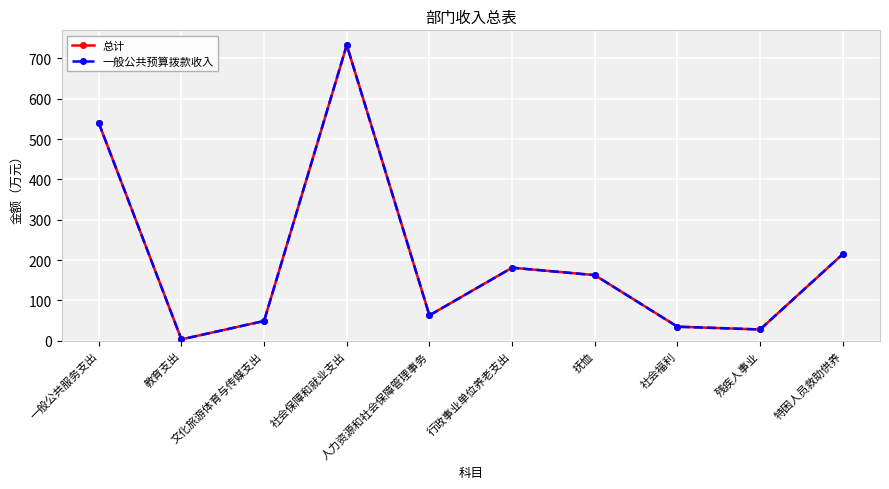

Between 社会保障和就业支出 and 特困人员救助供养, which series saw the biggest shift?

总计